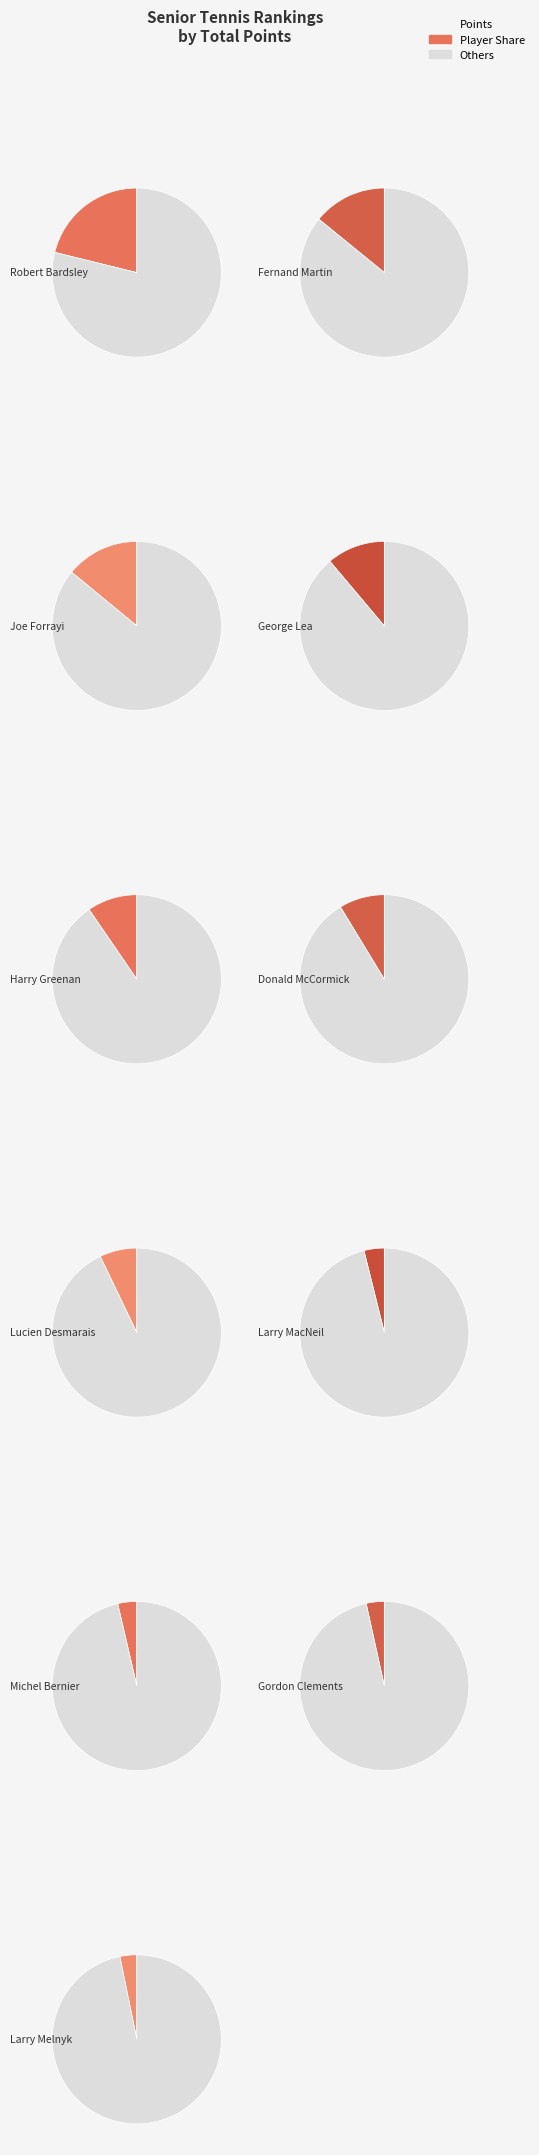

To the nearest percent, what is the average slice percentage?

9%